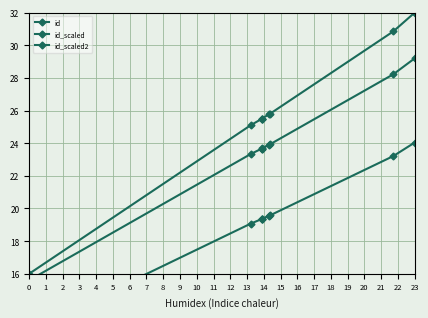

What are all the series names shown in the legend?

id, id_scaled, id_scaled2